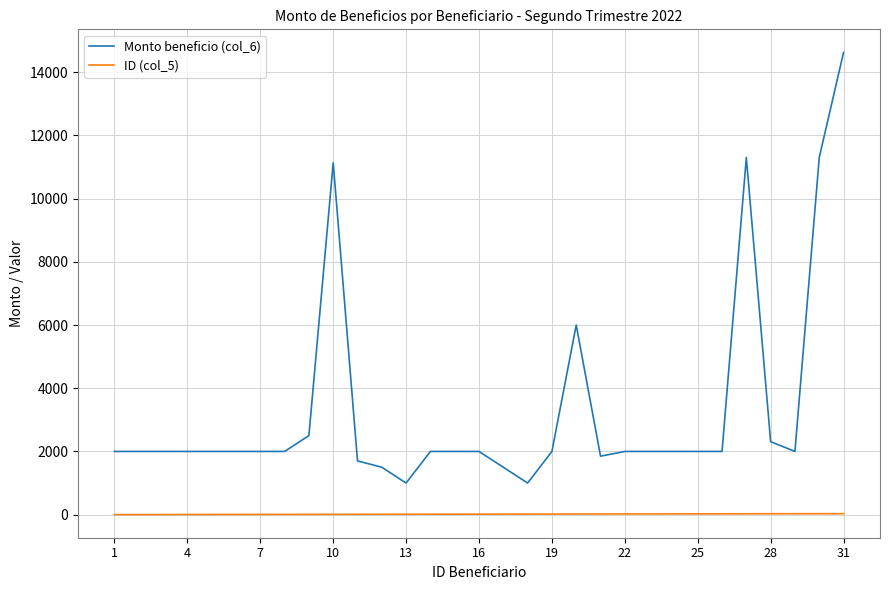

Which series has the widest spread of values?

Monto beneficio (col_6)